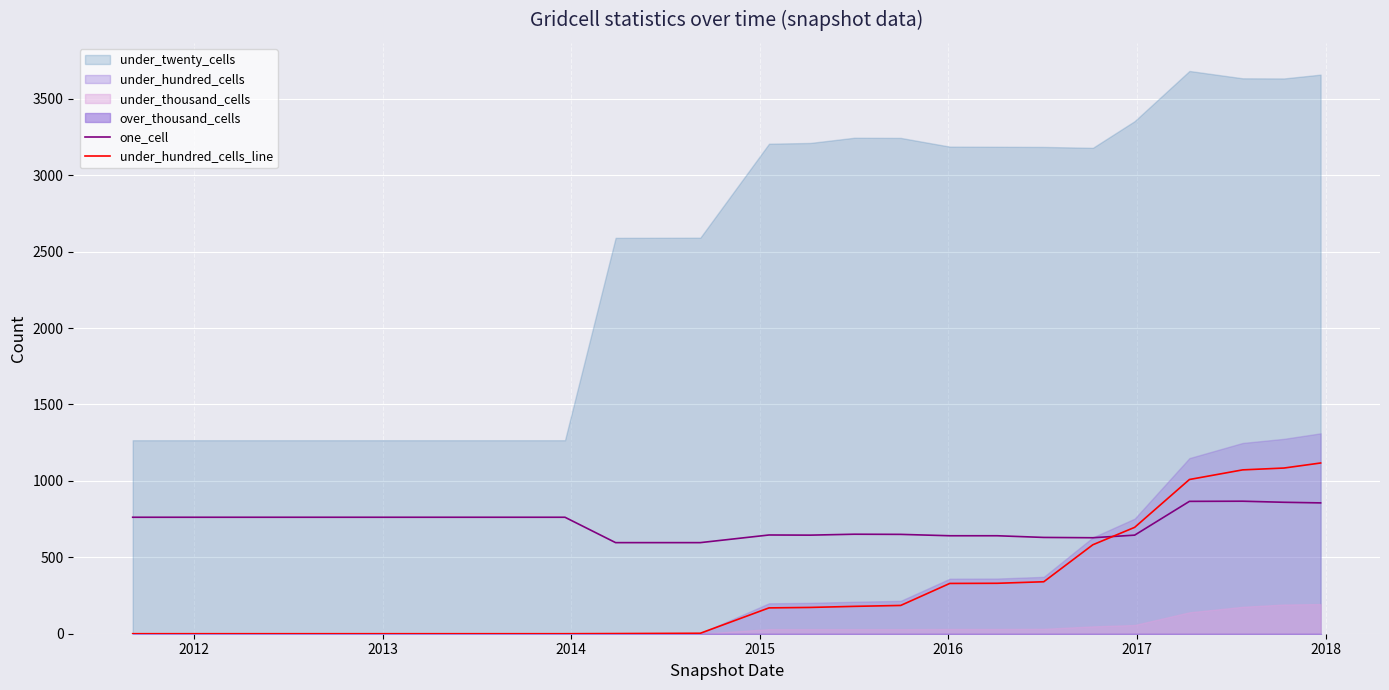

What is the lowest value of the one_cell series?

596